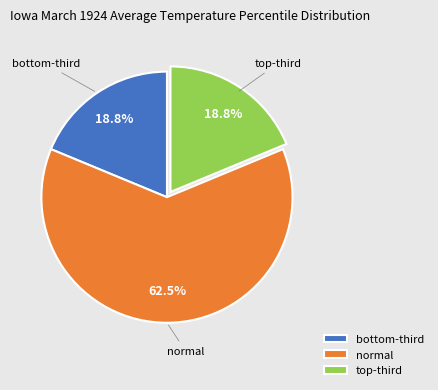

Does any single category account for the majority?

Yes